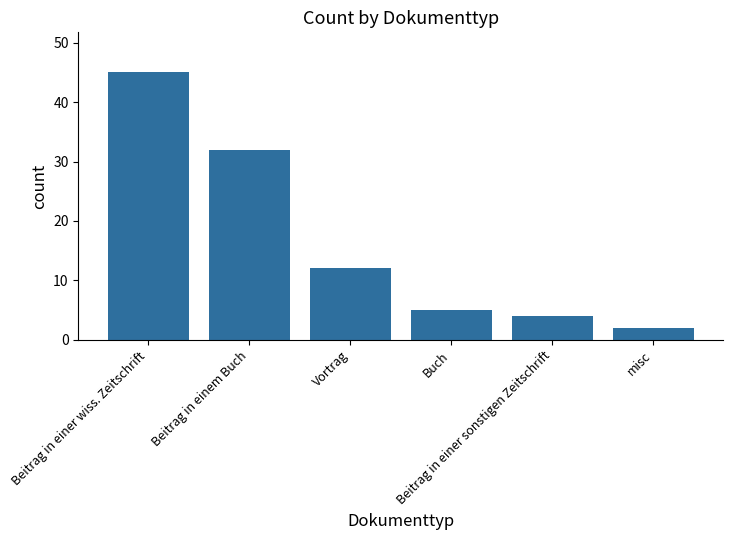

Reading left to right, transcribe all the data shown in this chart.

Beitrag in einer wiss. Zeitschrift=45	Beitrag in einem Buch=32	Vortrag=12	Buch=5	Beitrag in einer sonstigen Zeitschrift=4	misc=2